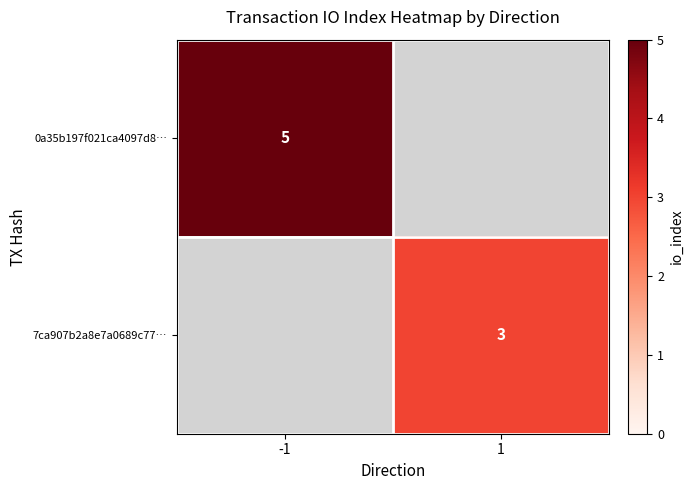

Count the number of data series in this chart.

2